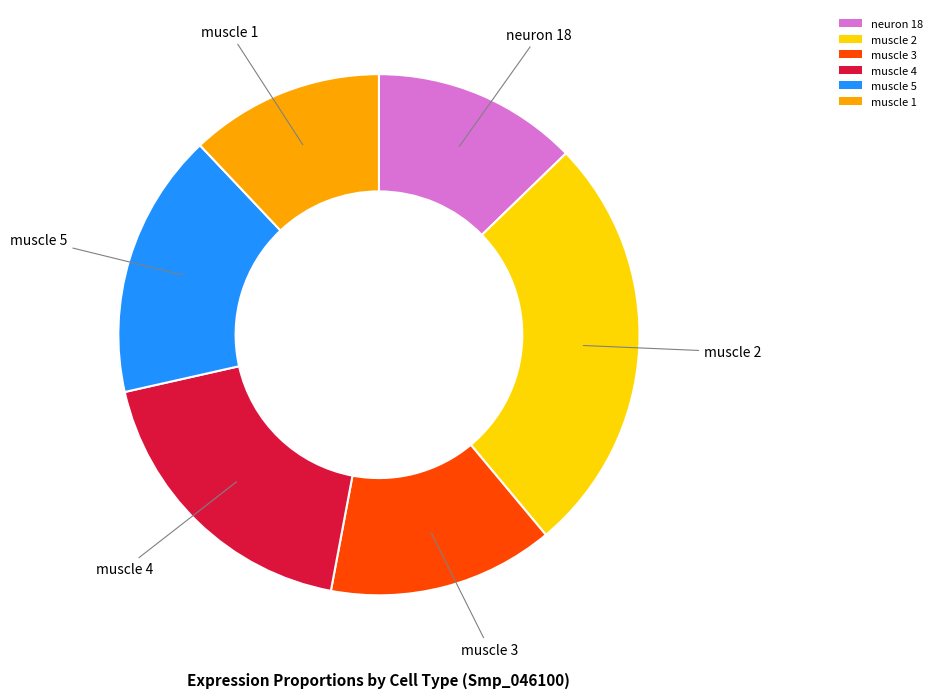

Which has a higher value, muscle 2 or neuron 18?

muscle 2